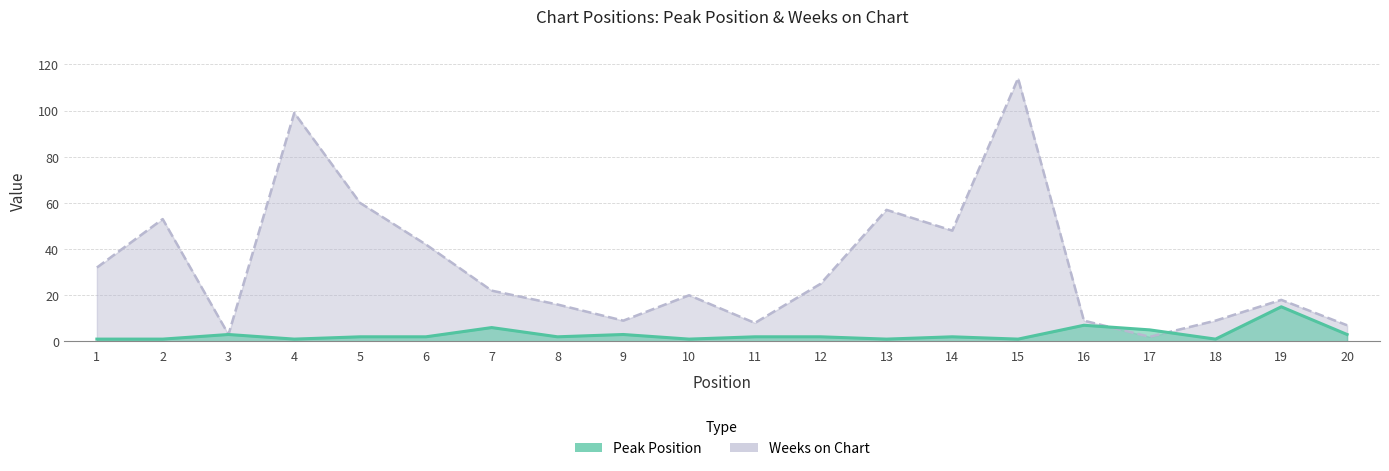

After their last crossing, which series has the higher values: Weeks on Chart or Peak Position?

Weeks on Chart